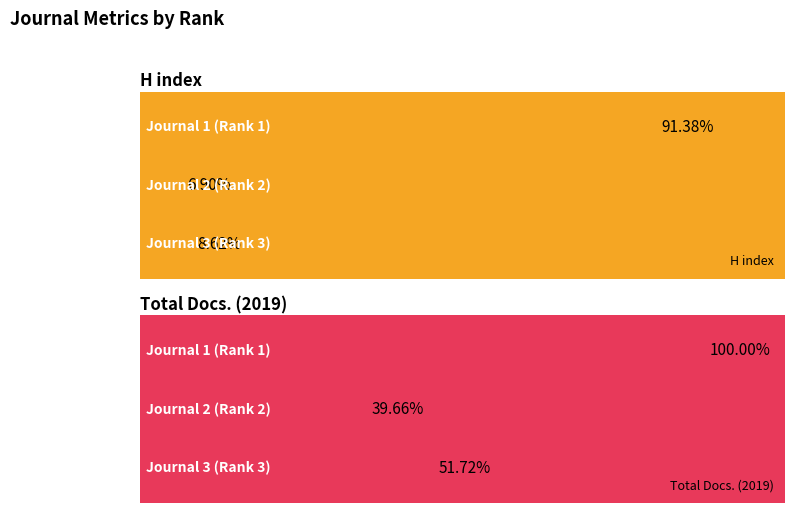

List the labels in order of Total Docs. (2019) value, largest first.

Journal 1 (Rank 1), Journal 3 (Rank 3), Journal 2 (Rank 2)